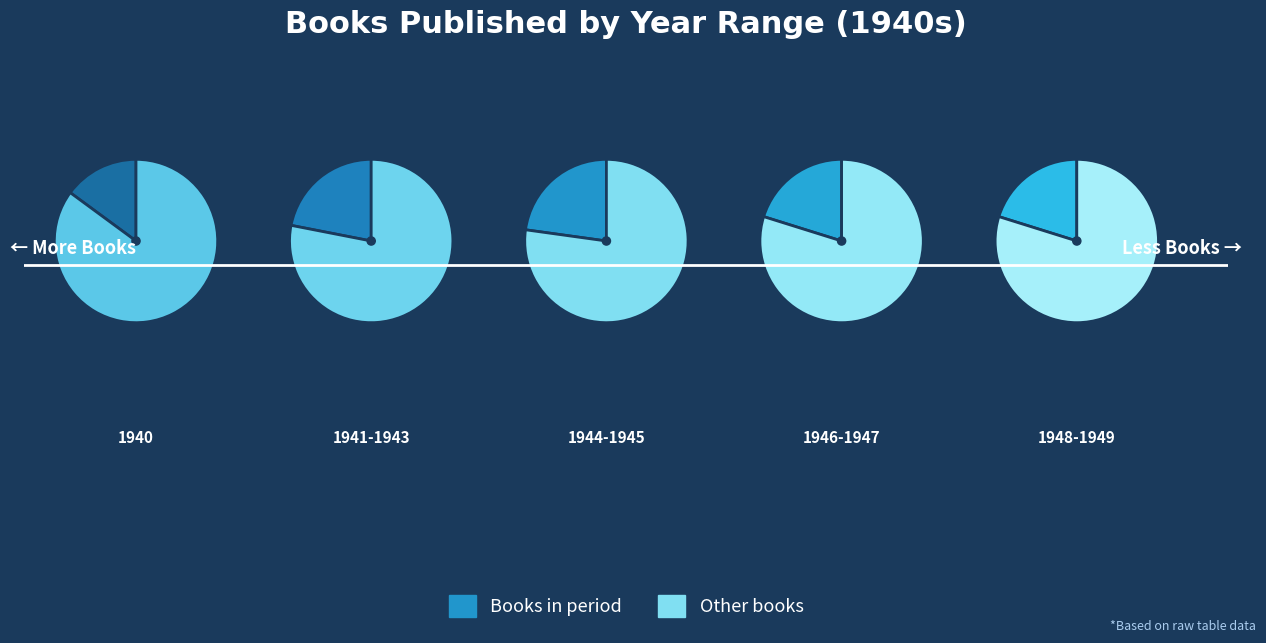

Between 1941-1943 and 1948-1949, which is larger?

1941-1943